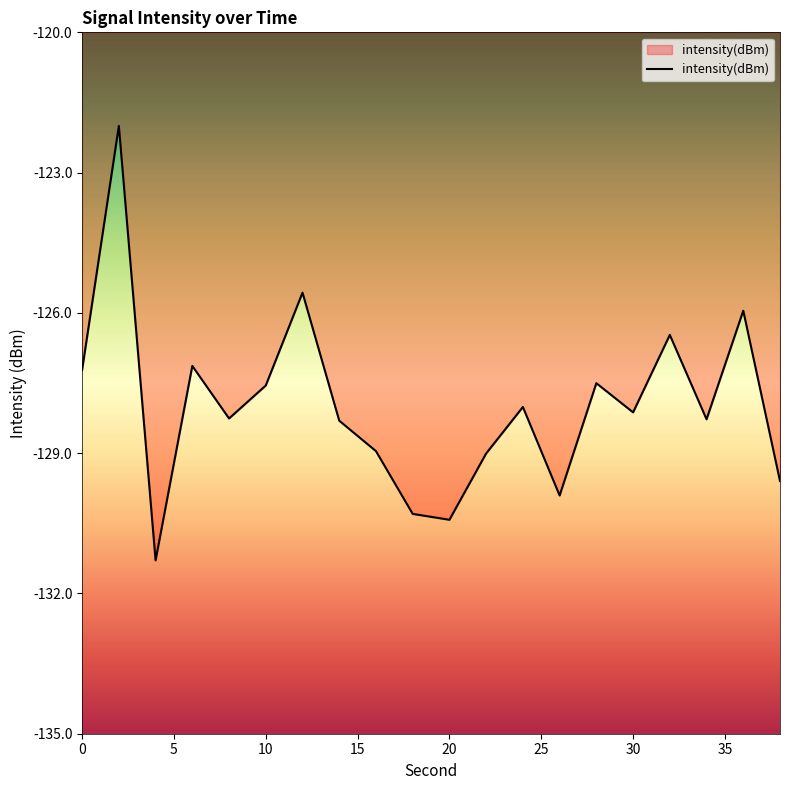

What is the greatest value displayed?

-122.0